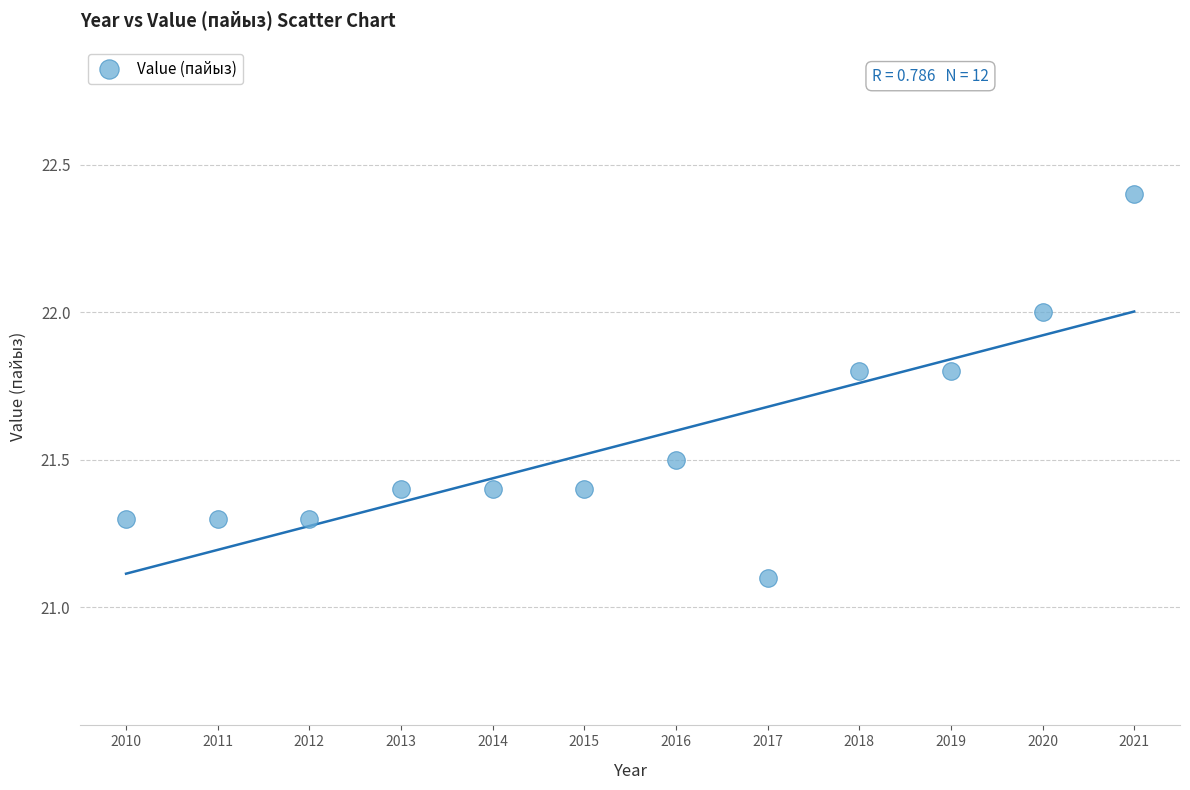

What Y value in the scatter plot is closest to 21?

21.1